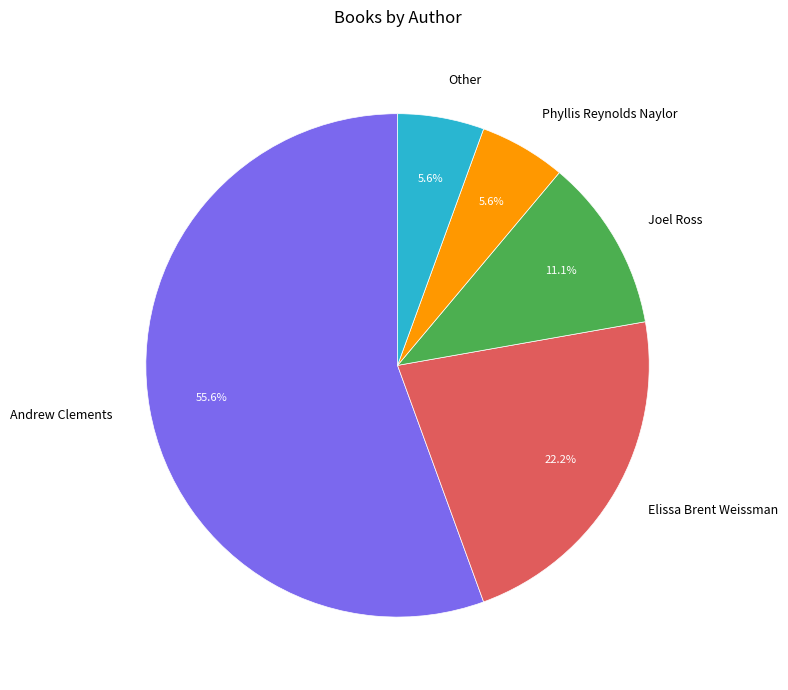

Between Andrew Clements and Other, which is larger?

Andrew Clements